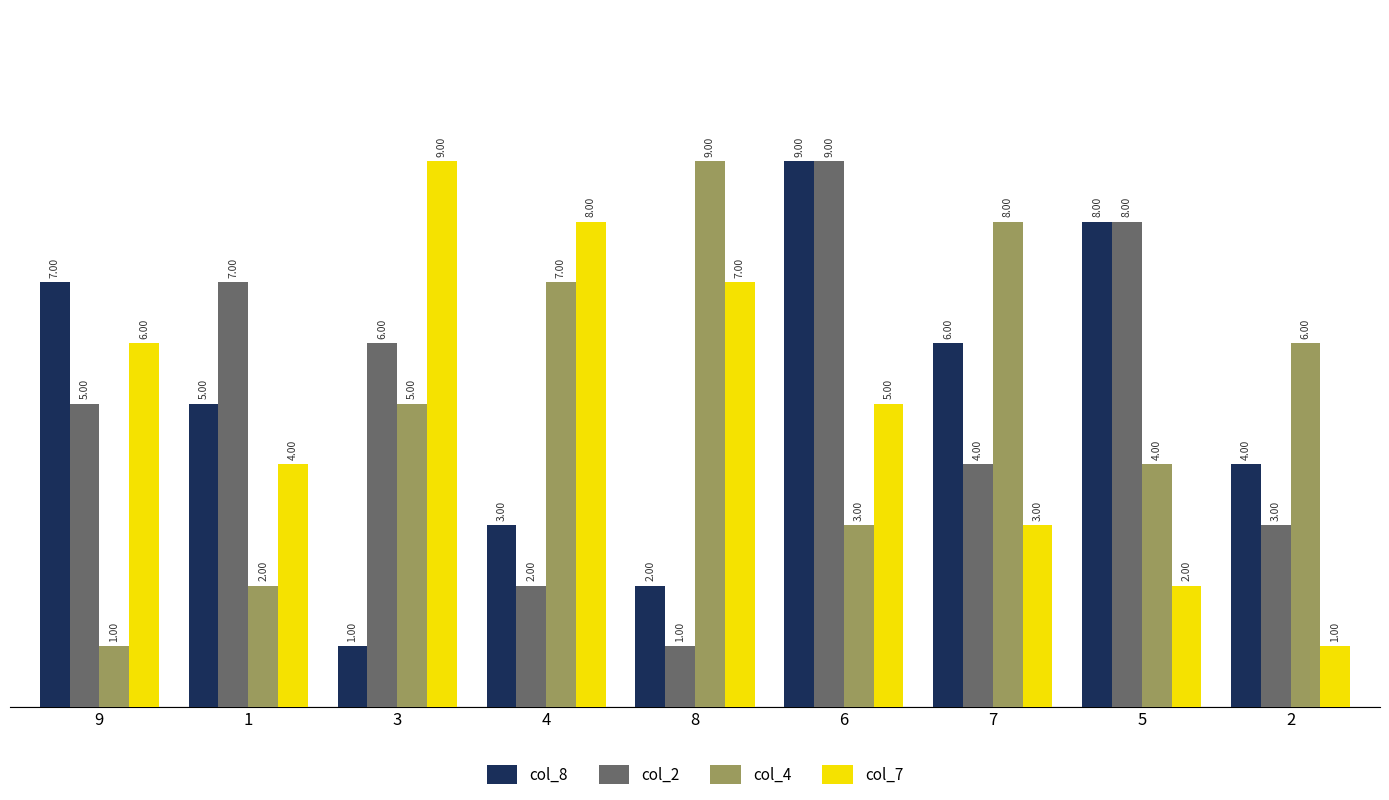

What is the difference between the highest and lowest values at 9?

6